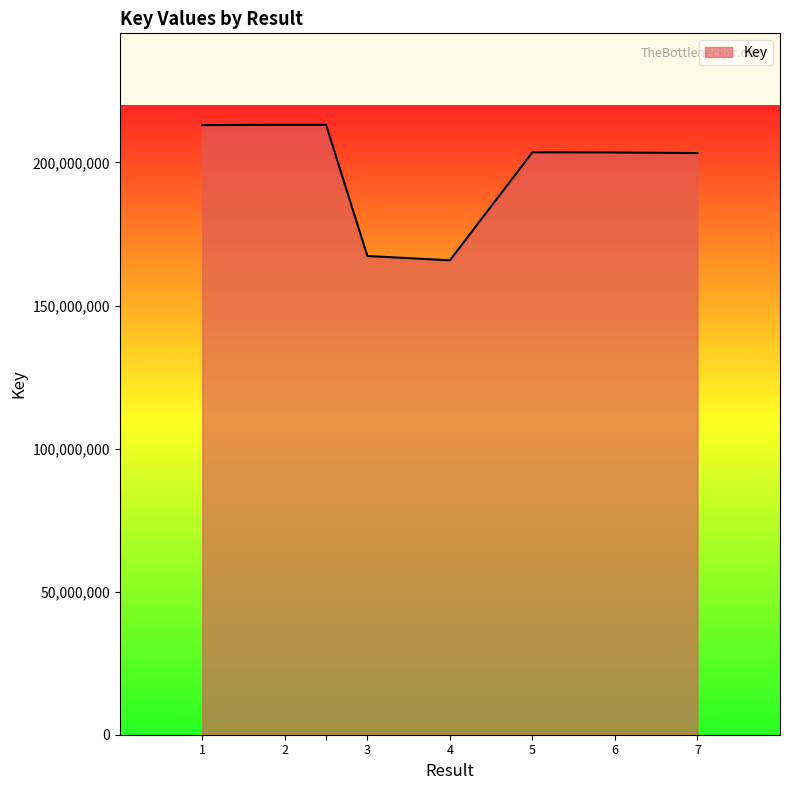

What is the average value?

197858373